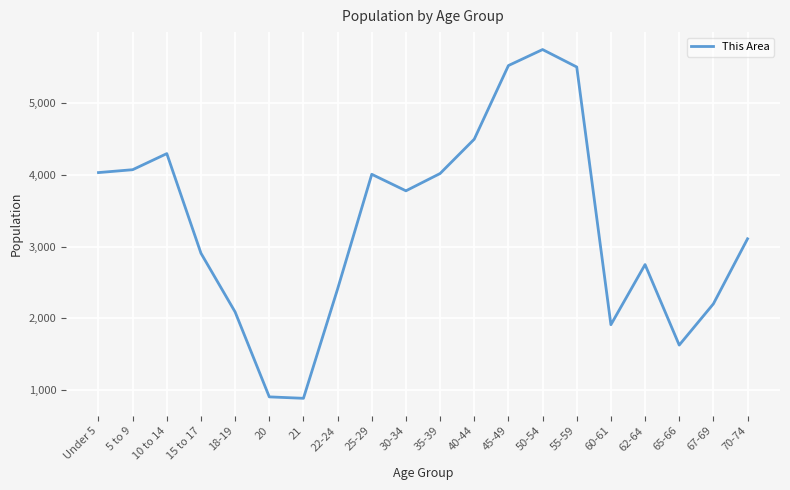

How many series are shown in this chart?

1